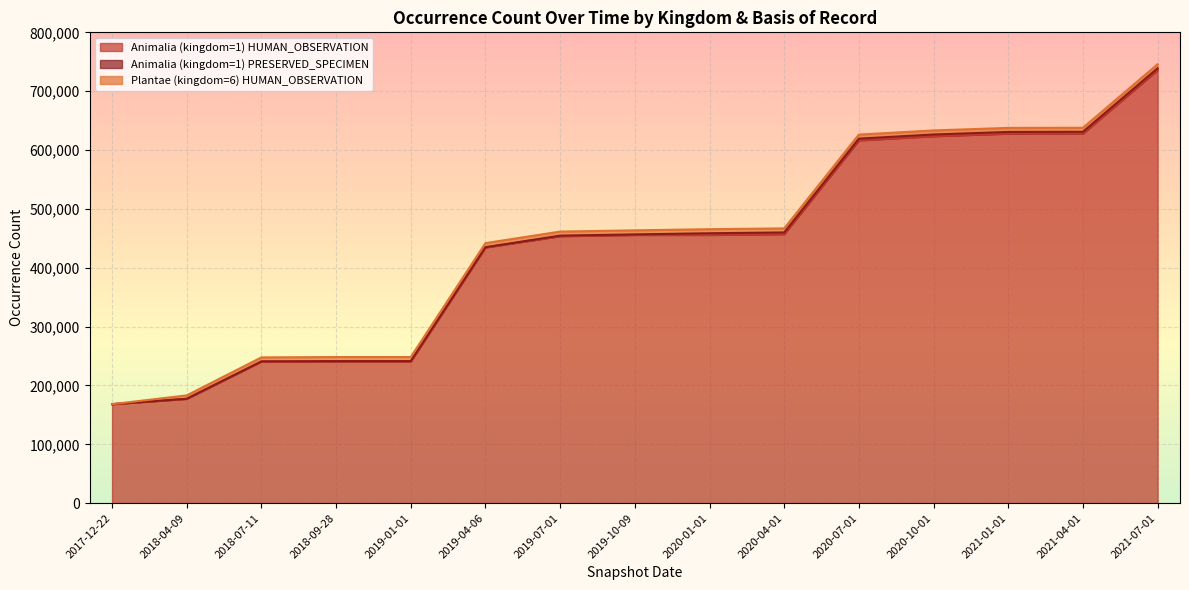

What is the difference between the maximum and second lowest values in the Plantae (kingdom=6) HUMAN_OBSERVATION series?

1113